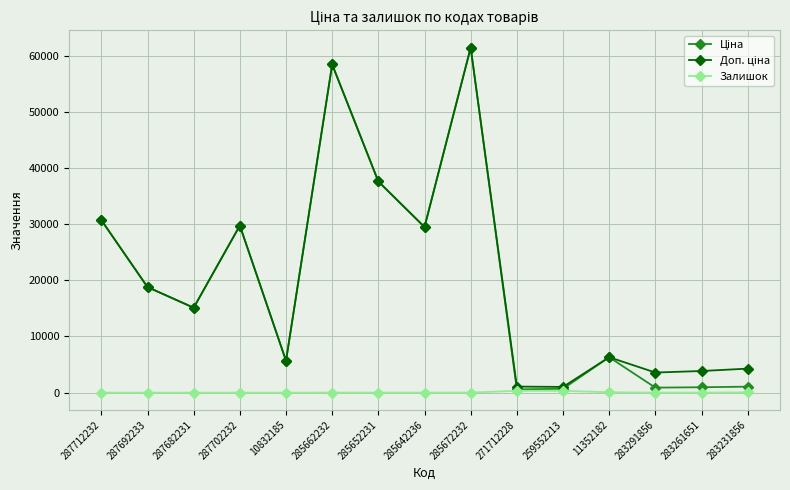

At which category is the sum across all series the highest?

285672232